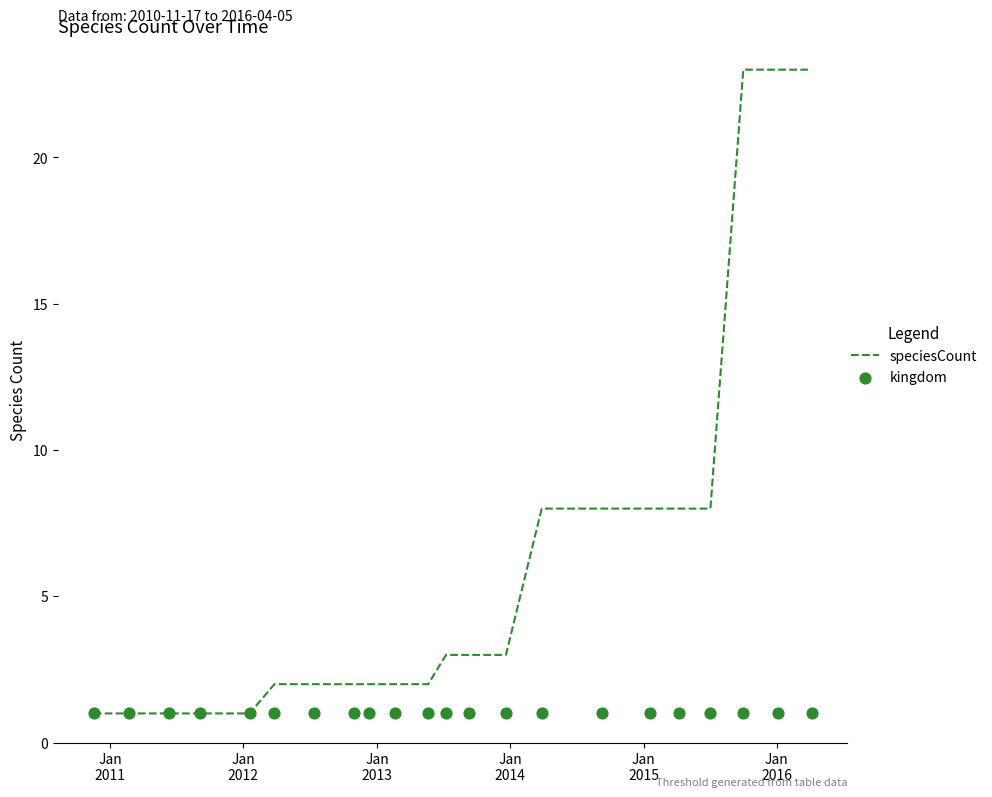

At how many categories does at least one series exceed 17?

3